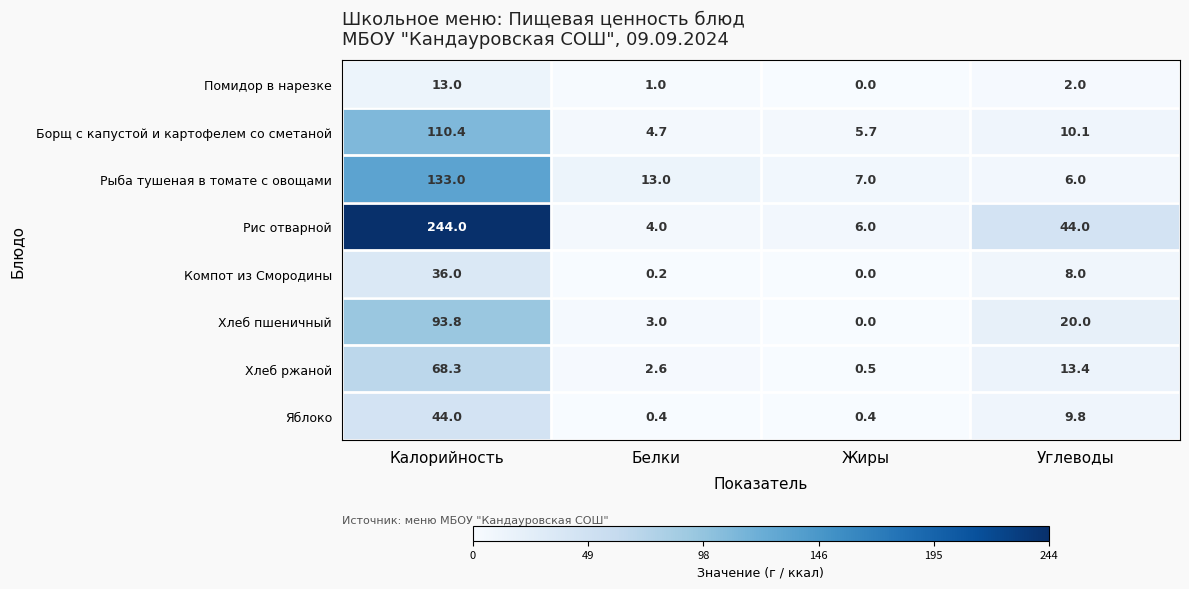

Count the number of categories in the chart.

4